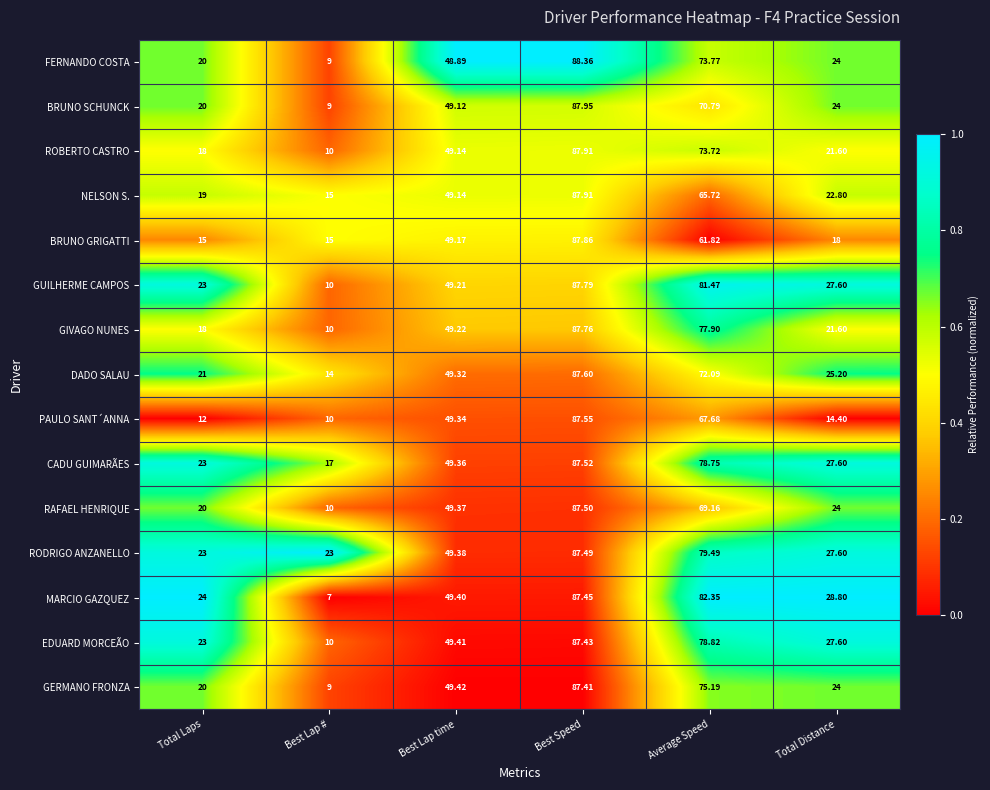

Which series changed the most between Best Lap # and Best Speed?

MARCIO GAZQUEZ